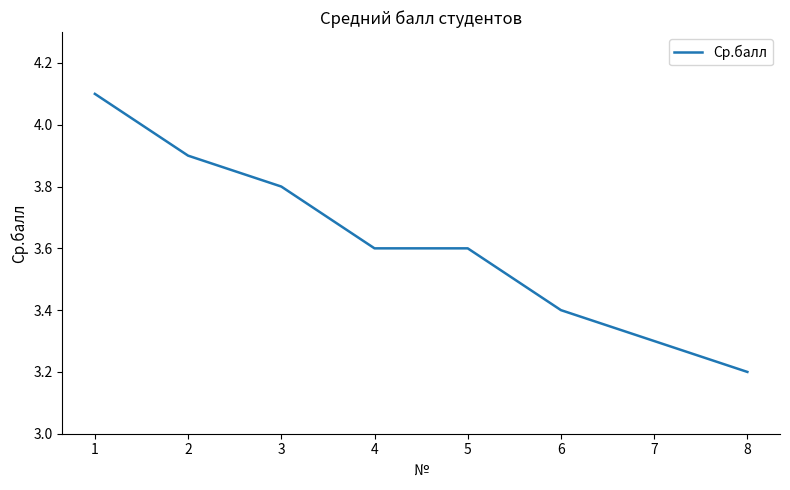

True or false: the data shows 3.2 at 8.

True